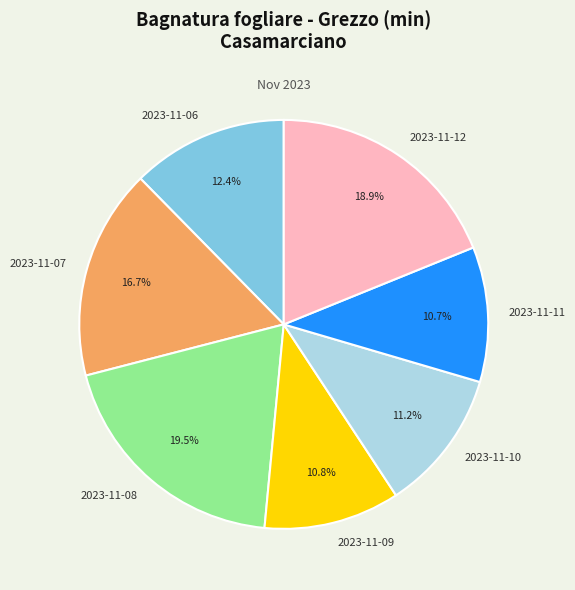

What percentage do 2023-11-10 and 2023-11-11 together represent?

21.9%